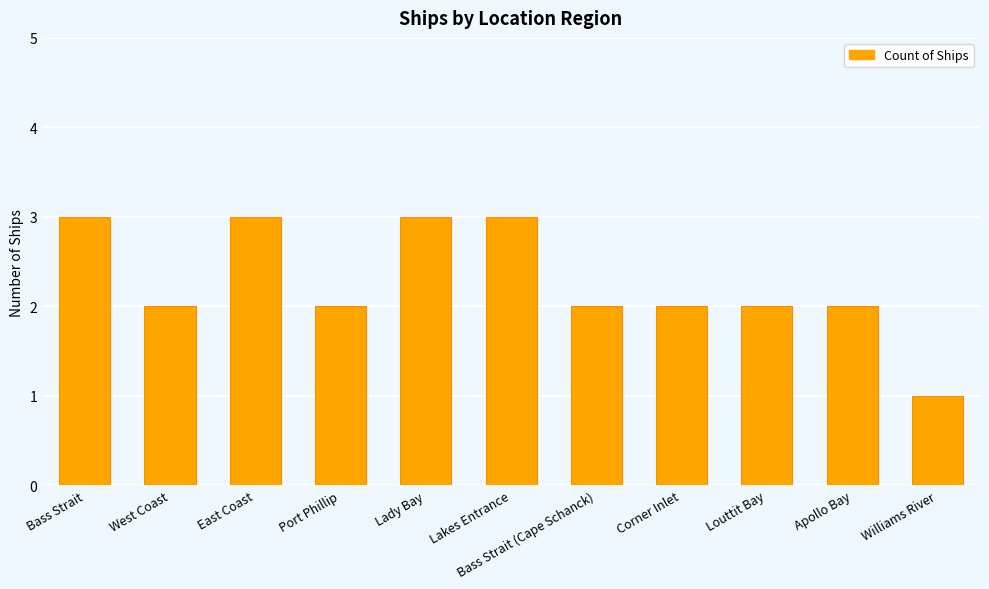

Which label corresponds to the smallest value in the chart?

Williams River